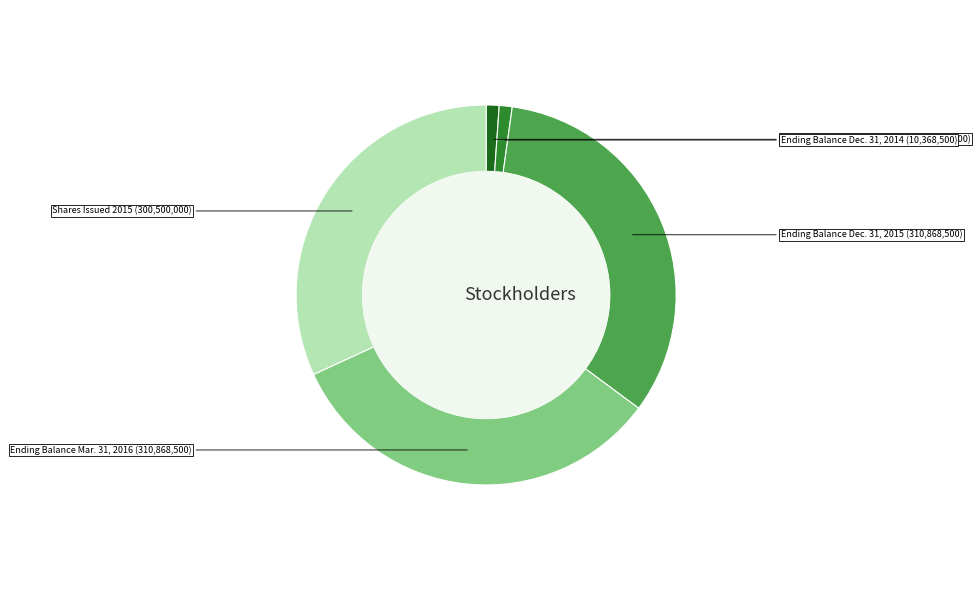

Does any single category account for the majority?

No